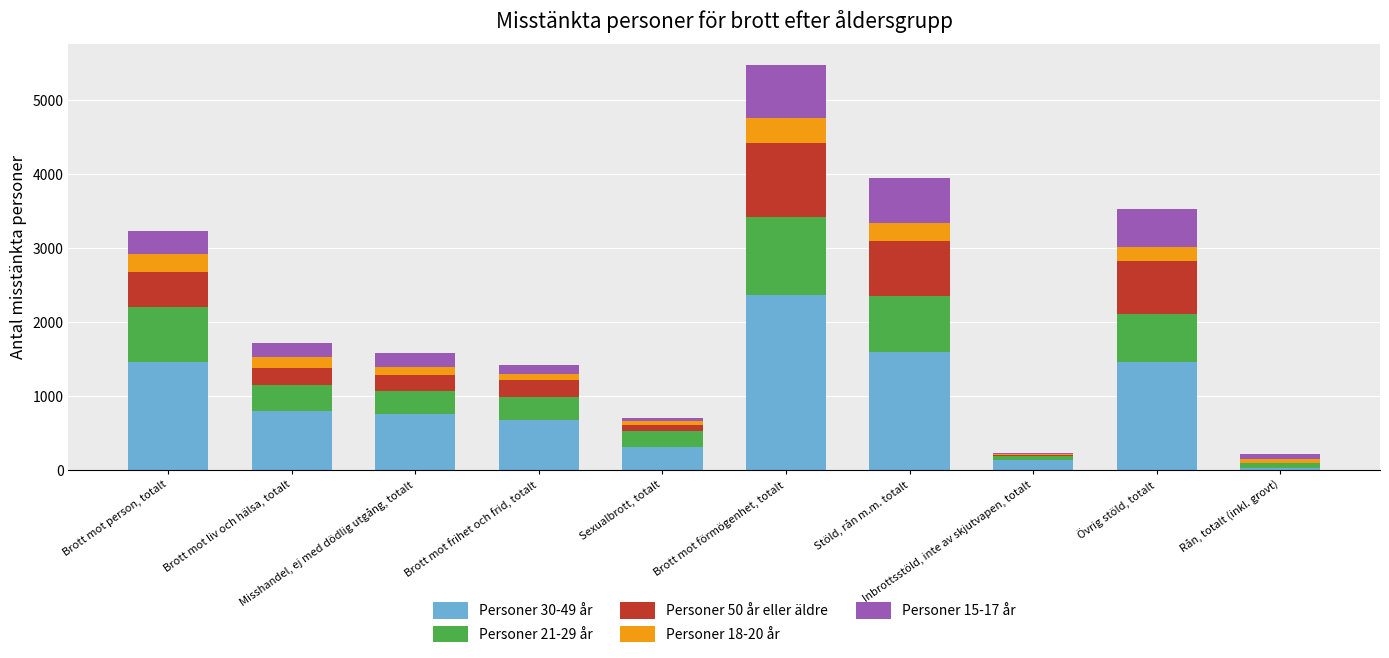

Which series has the widest spread of values?

Personer 30-49 år